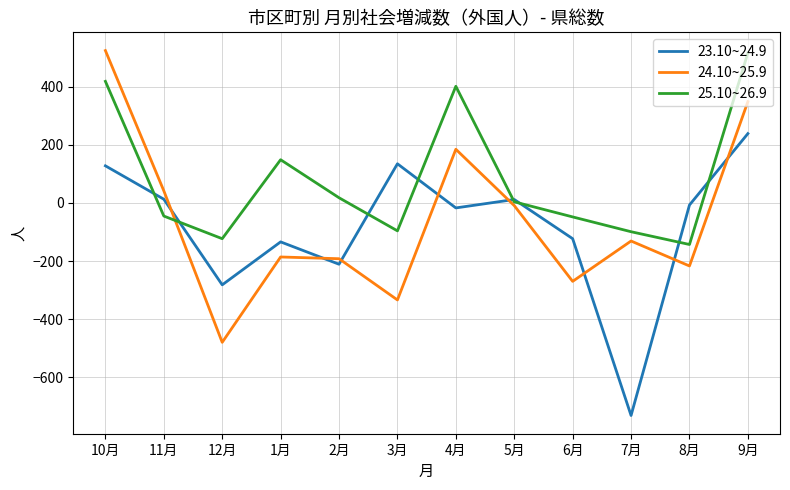

Between 1月 and 6月, which series saw the biggest shift?

25.10~26.9